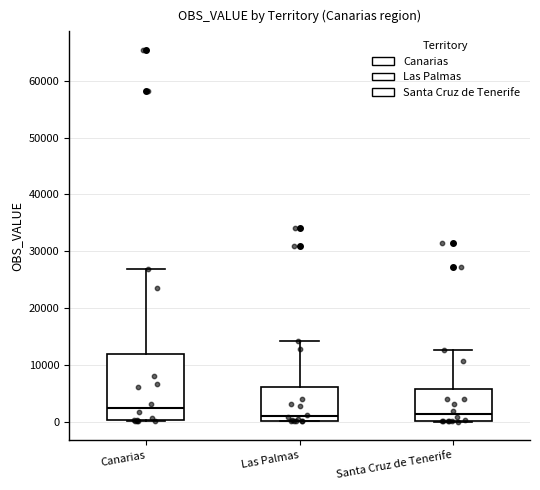

Reading left to right, transcribe this box plot: for each box, give where its median line is, the range the box spans, and where its two whiskers end, as read against the y-axis. The values are not printed on the chart, so give them approximately, as read against the axis.

Canarias: median 2000, box 0 to 12000, whiskers 0 to 27000
Las Palmas: median 1000, box 0 to 6000, whiskers 0 to 14000
Santa Cruz de Tenerife: median 1000, box 0 to 6000, whiskers 0 to 13000